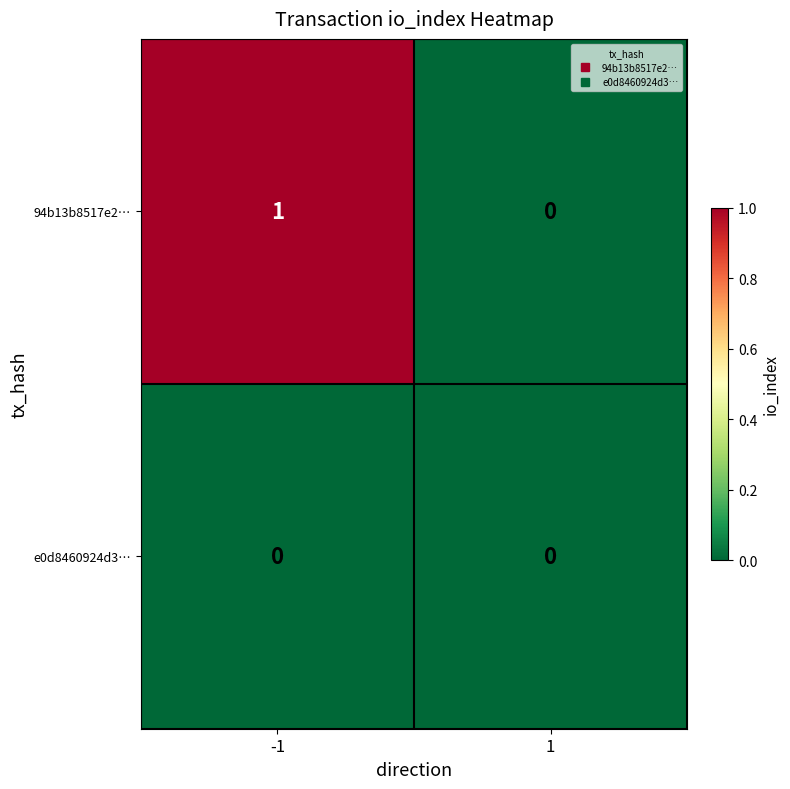

Reading left to right, transcribe all the data shown in this chart.

94b13b8517e2…: -1=1	1=0
e0d8460924d3…: -1=0	1=0